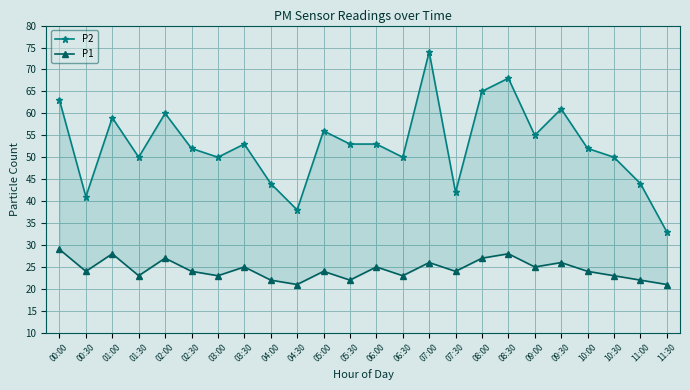

At which label does P2 reach its peak?

07:00